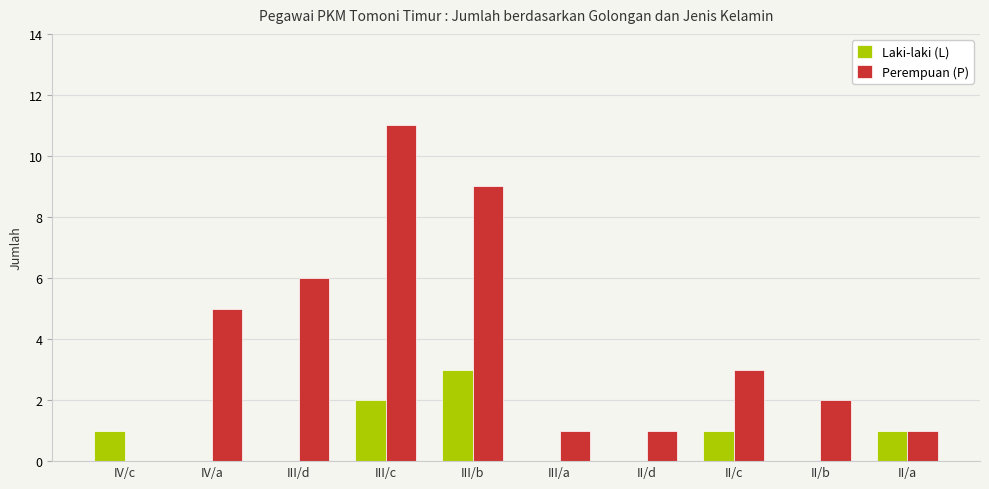

What is the total value across all series at II/a?

2